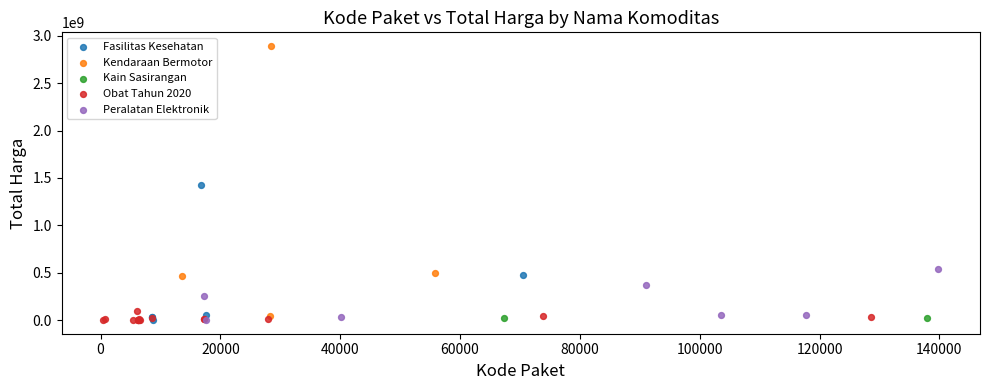

What are all the series names shown in the legend?

Fasilitas Kesehatan, Kendaraan Bermotor, Kain Sasirangan, Obat Tahun 2020, Peralatan Elektronik